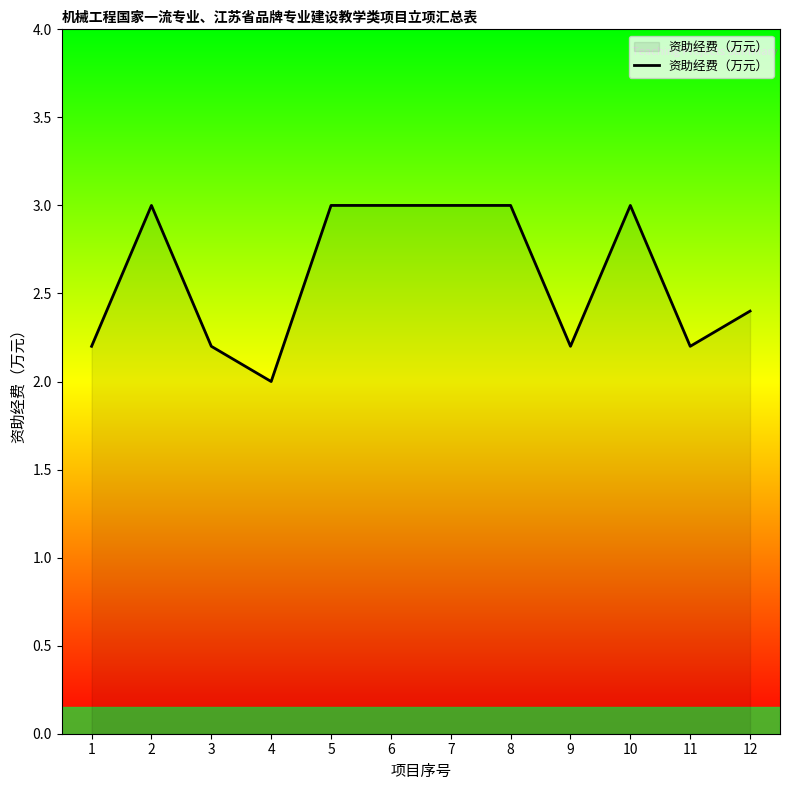

Reading left to right, transcribe all the data shown in this chart.

1=2.2	2=3.0	3=2.2	4=2.0	5=3.0	6=3.0	7=3.0	8=3.0	9=2.2	10=3.0	11=2.2	12=2.4